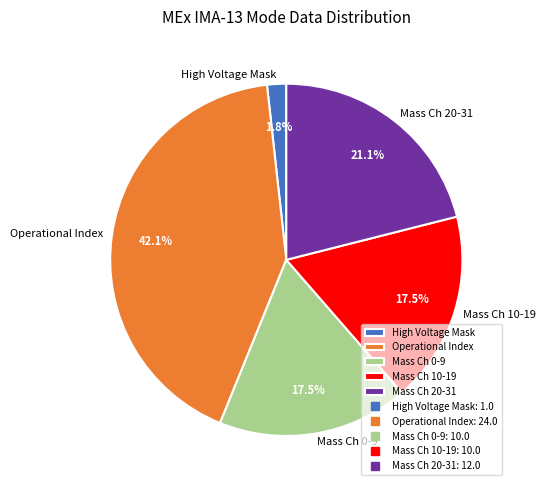

Between Mass Ch 20-31 and Operational Index, which is larger?

Operational Index